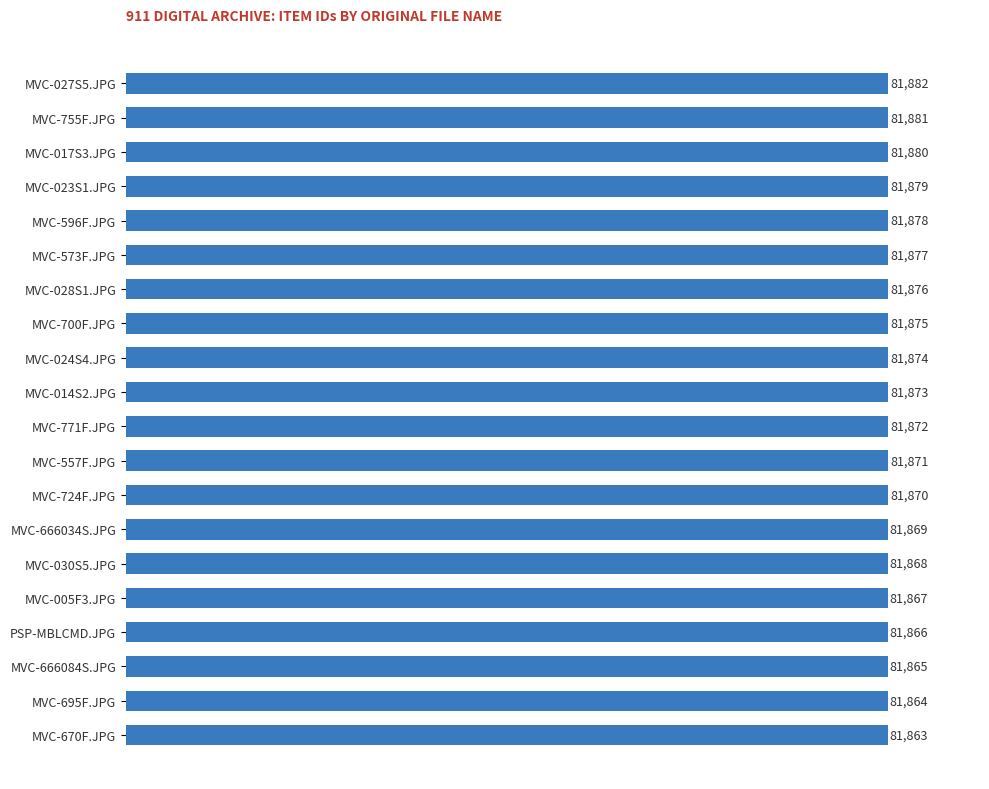

Reading bottom to top, list all the values displayed in this chart.

MVC-670F.JPG=81863	MVC-695F.JPG=81864	MVC-666084S.JPG=81865	PSP-MBLCMD.JPG=81866	MVC-005F3.JPG=81867	MVC-030S5.JPG=81868	MVC-666034S.JPG=81869	MVC-724F.JPG=81870	MVC-557F.JPG=81871	MVC-771F.JPG=81872	MVC-014S2.JPG=81873	MVC-024S4.JPG=81874	MVC-700F.JPG=81875	MVC-028S1.JPG=81876	MVC-573F.JPG=81877	MVC-596F.JPG=81878	MVC-023S1.JPG=81879	MVC-017S3.JPG=81880	MVC-755F.JPG=81881	MVC-027S5.JPG=81882